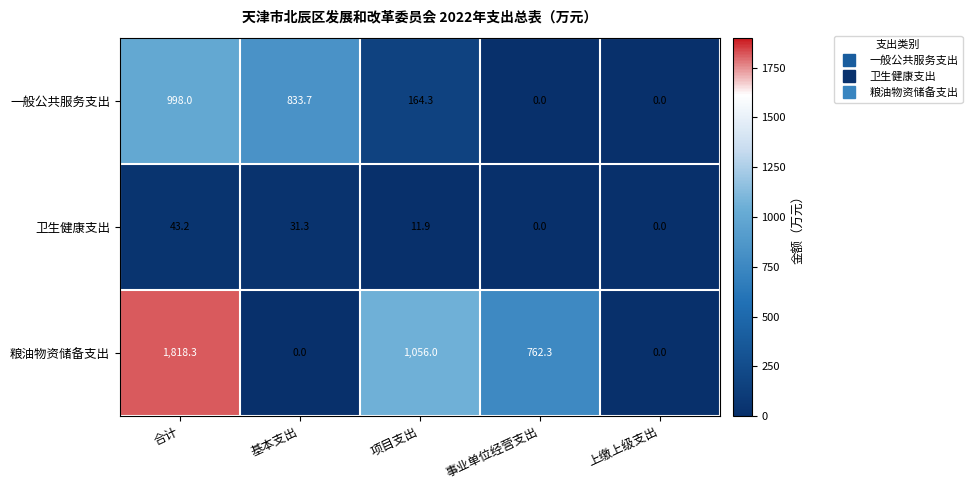

At how many categories does at least one series exceed 545?

4